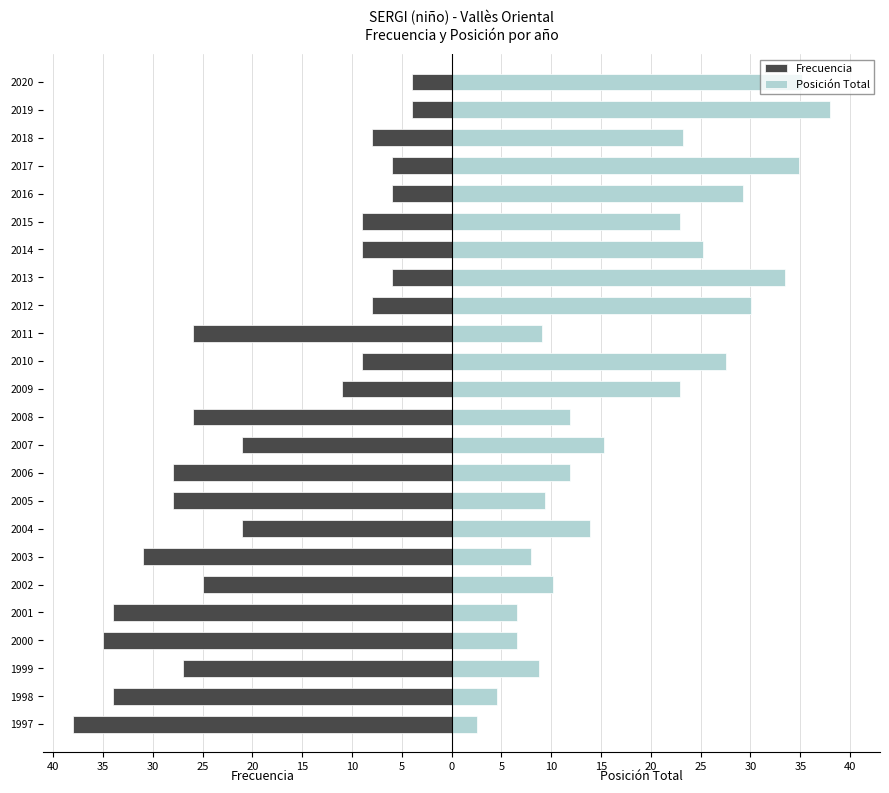

What is the sum of all Posición Total values?

441.3